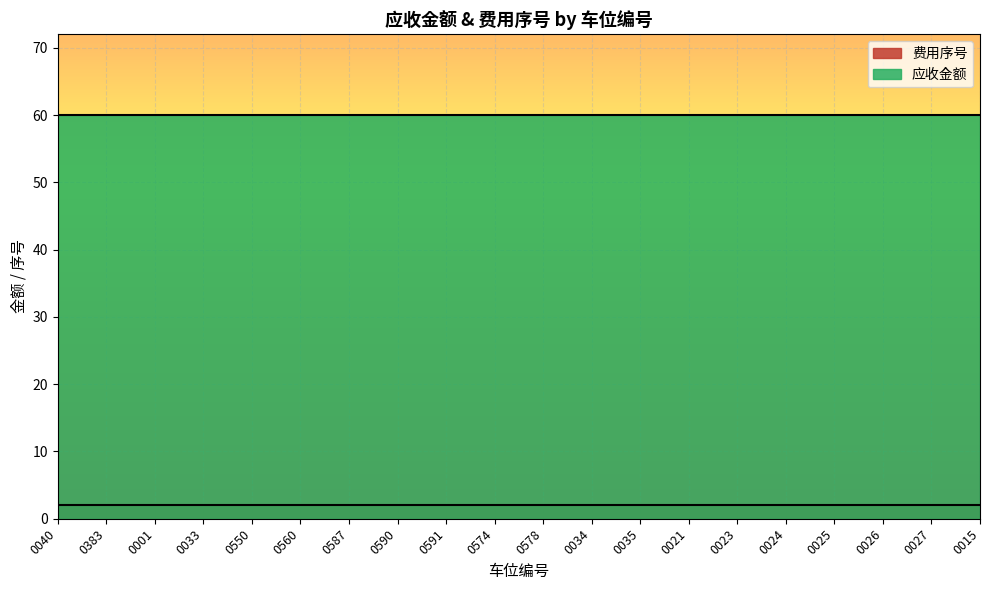

What is the label of the 8th point from the left?

0590